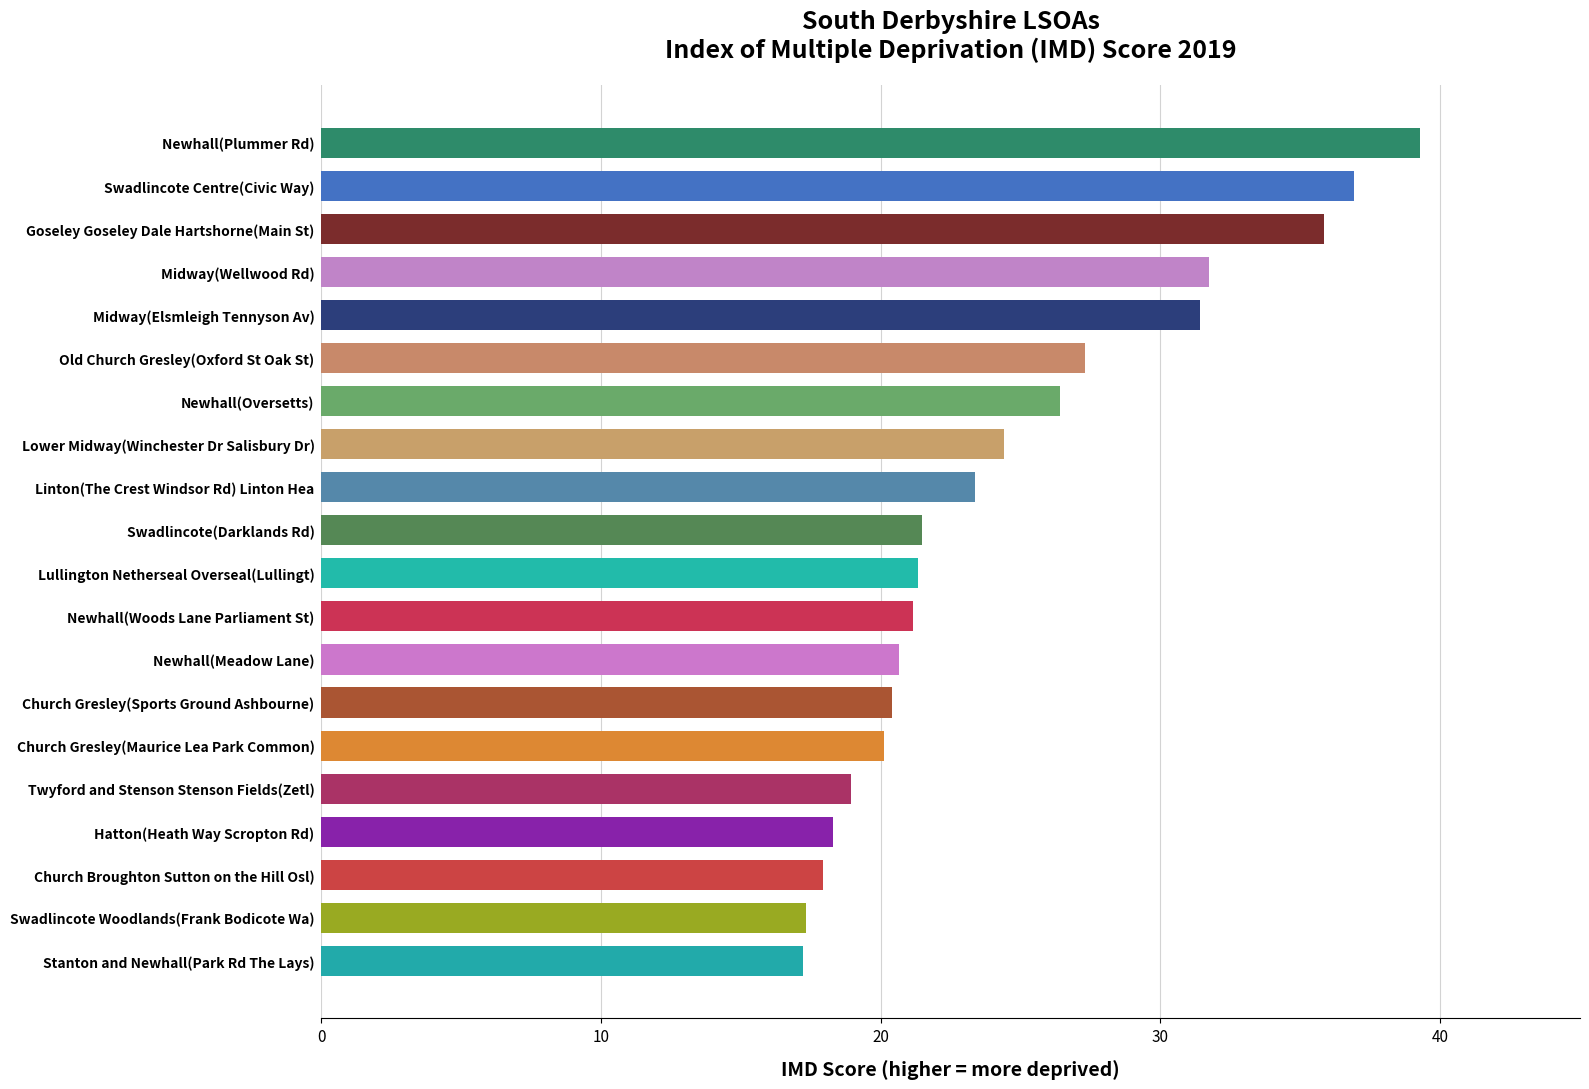

What is the change in value from 6 to 16?

-8.1